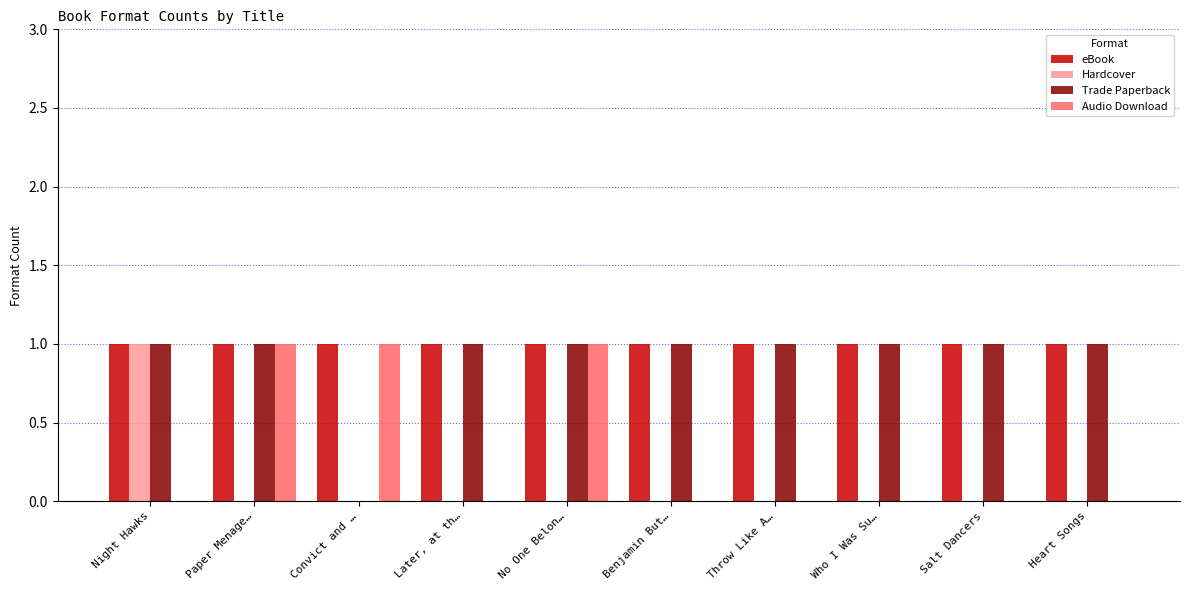

Which series changed the most between Night Hawks and Who I Was Su…?

Hardcover